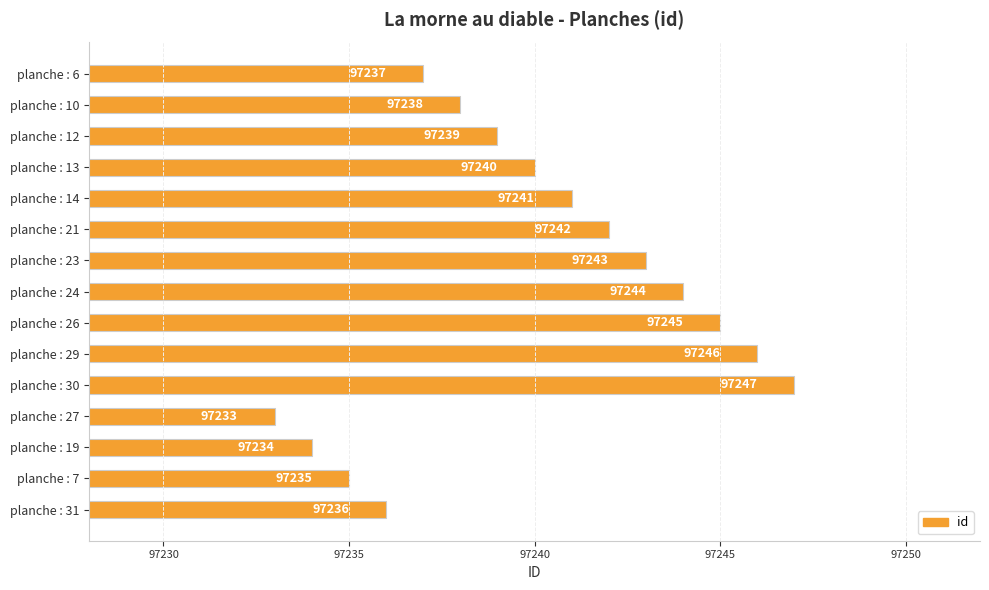

At which label is the value closest to 97240?

planche : 13